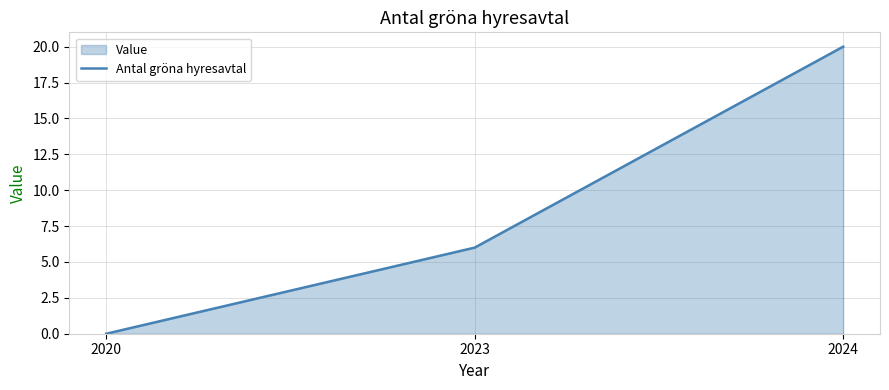

What is the sum of the values at 2023 and 2024?

26